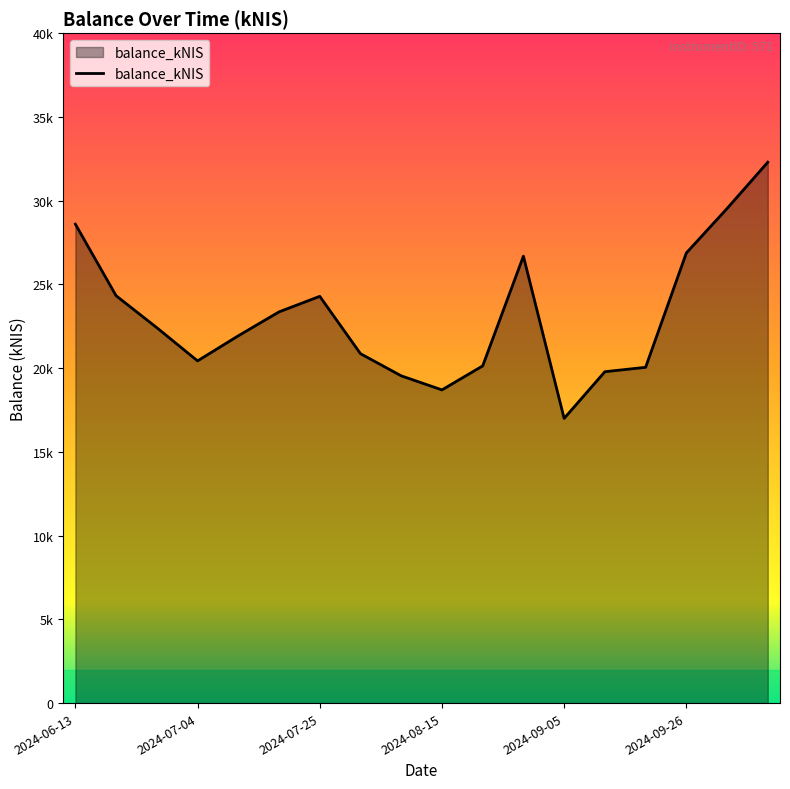

Does the chart display data point markers on the line(s)?

No